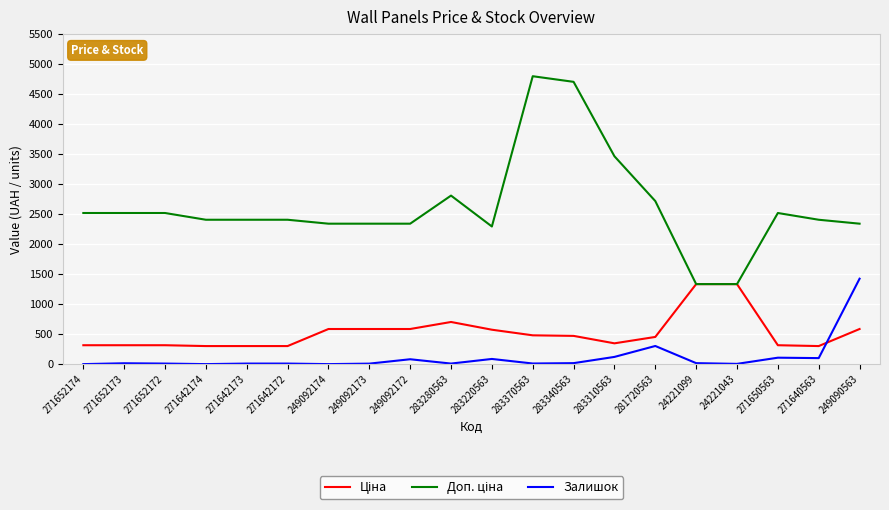

What is the highest value of the Залишок series?

1423.0